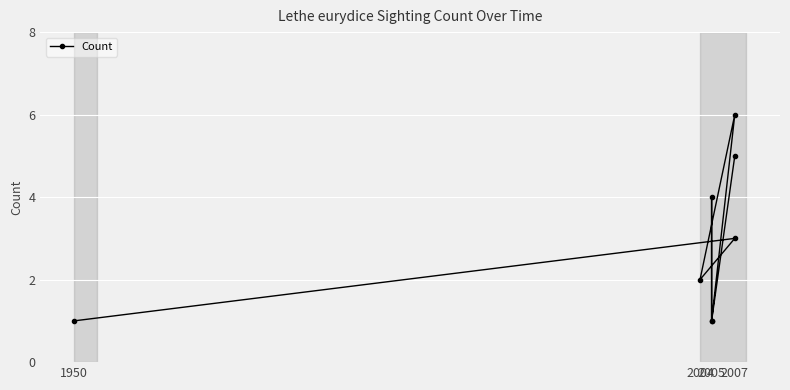

Is it true that the value at 2007 is 8?

False